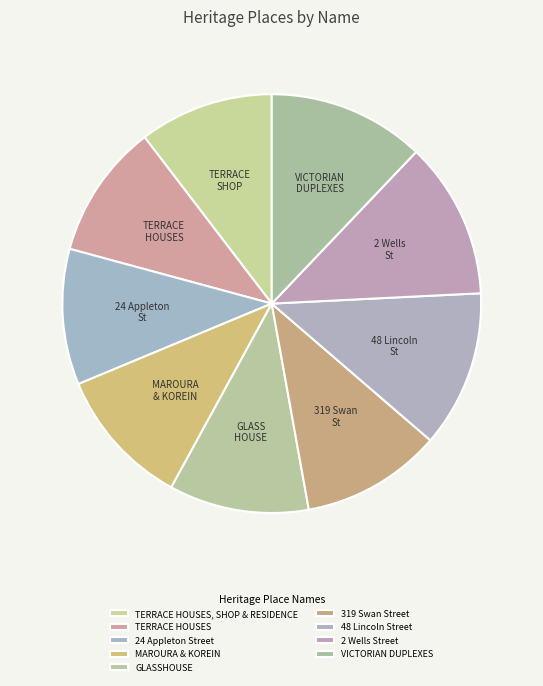

To the nearest percent, what is the difference between the largest and smallest slice percentages?

2%